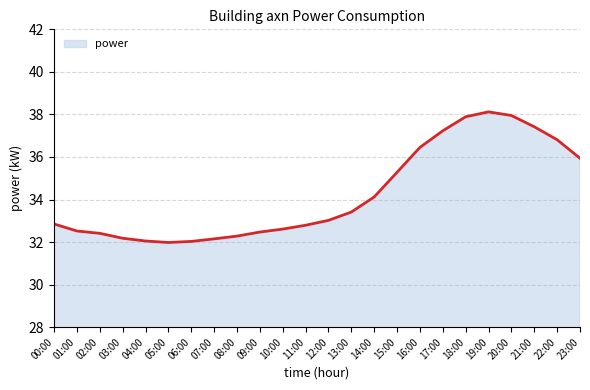

The value at 19:00 is 38.1. True or false?

True